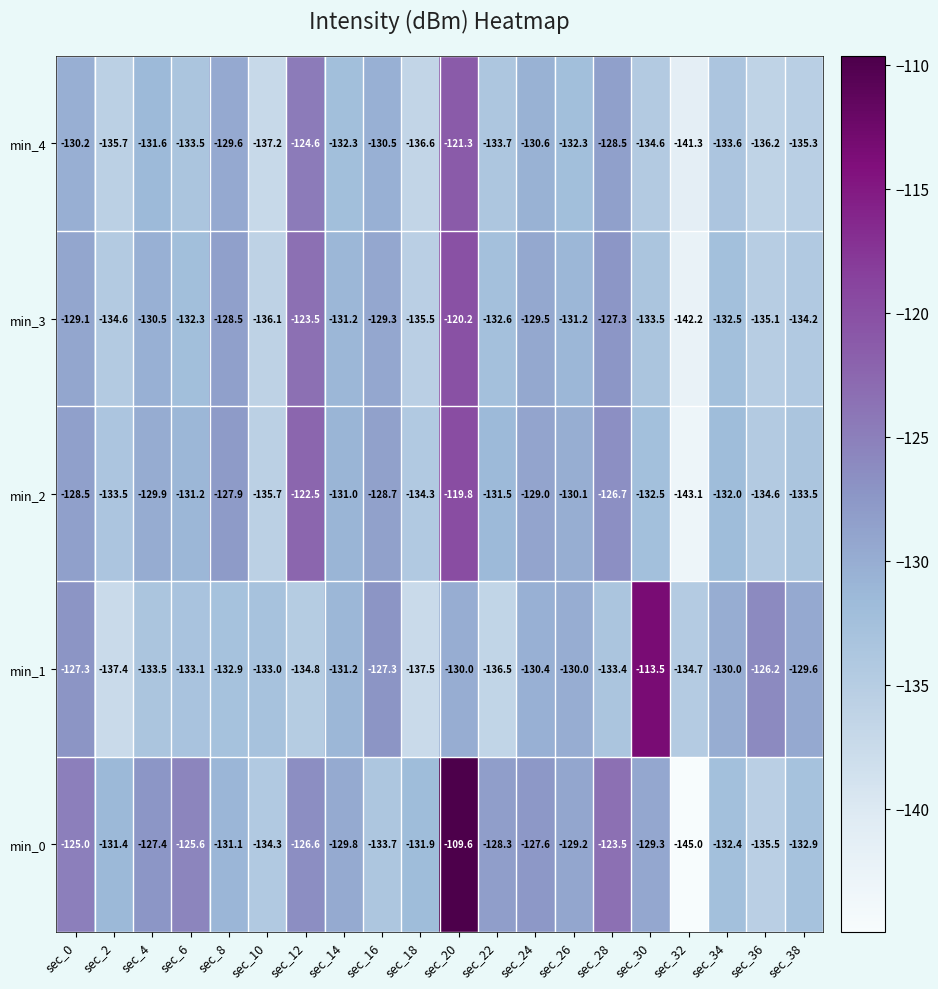

What is the difference between the min_1 values at sec_4 and sec_22?

3.0